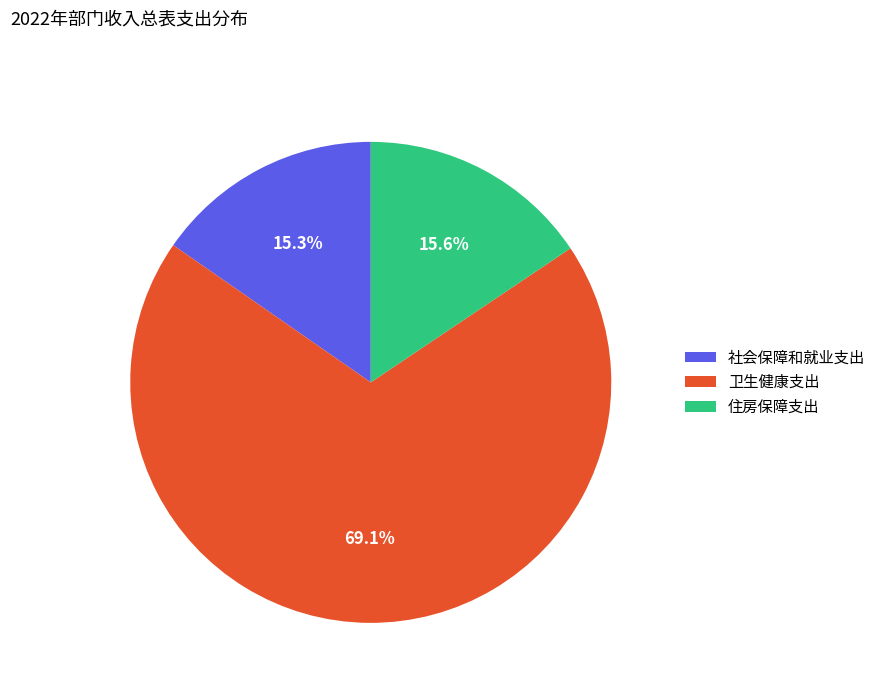

Is 卫生健康支出 the majority of the pie?

Yes